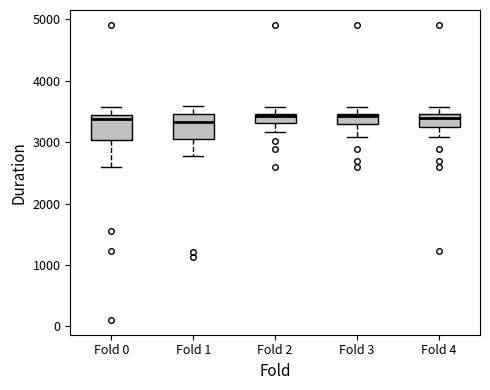

Where is the lower edge of the box for Fold 3 on the y-axis? The values are not printed on the chart, so give them approximately, as read against the axis.

3300